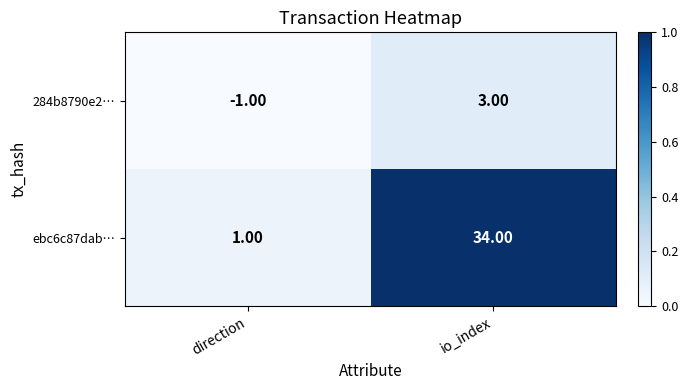

At which label is ebc6c87dab… closest to 17?

direction